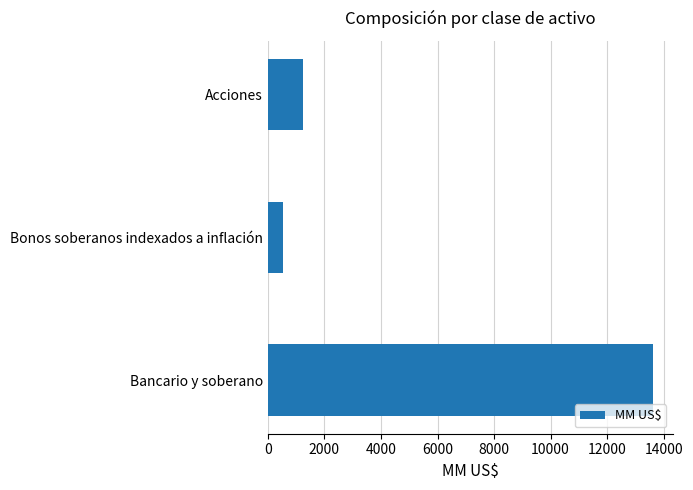

Are the bars grouped side by side (vs. stacked)?

No